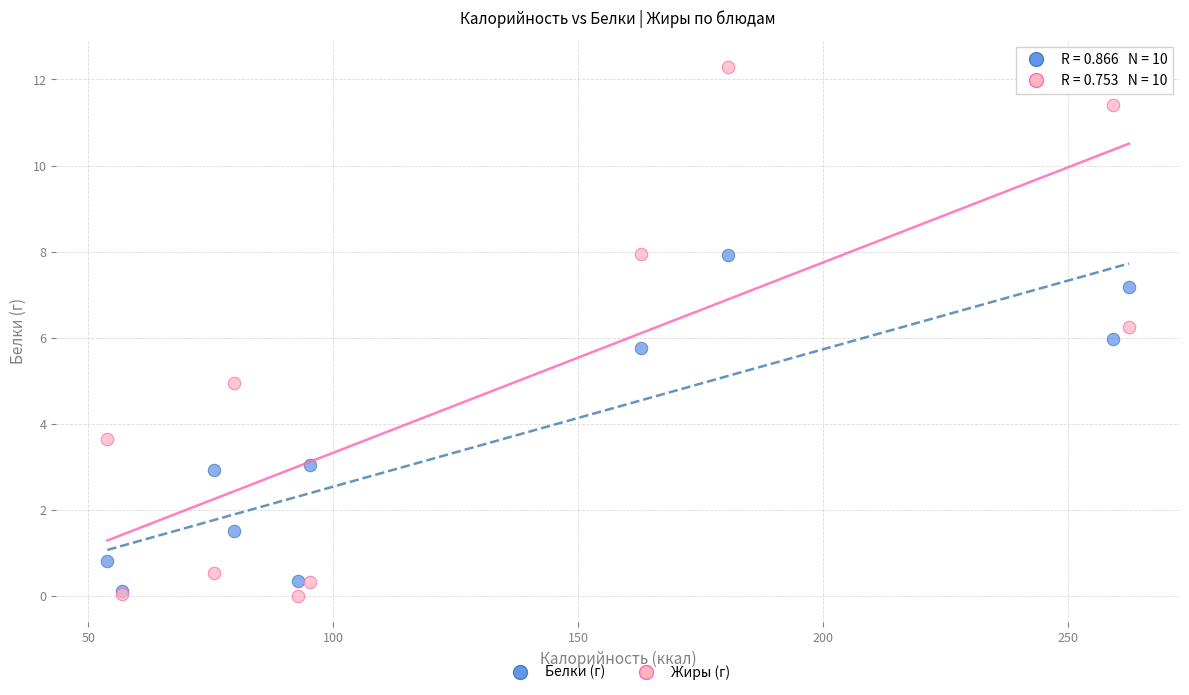

In the Белки (г) series, what Y value is closest to 4?

3.0